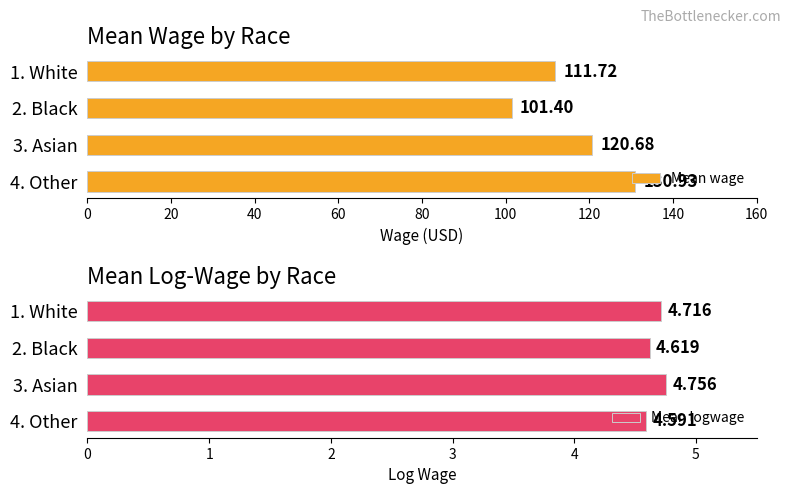

What are all the series names shown in the legend?

Mean wage, Mean logwage